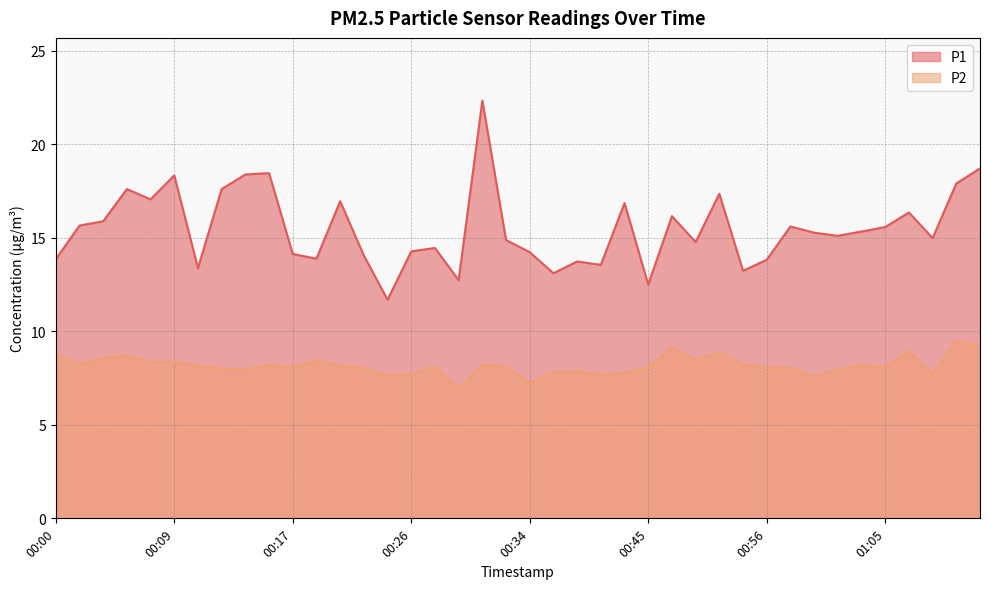

Reading right to left, transcribe all the data shown in this chart.

P1: 18.7	17.9	15.0	16.4	15.6	15.3	15.1	15.3	15.6	13.8	13.2	17.4	14.8	16.1	12.5	16.9	13.6	13.7	13.1	14.2	14.9	22.3	12.7	14.4	14.3	11.7	14.1	16.9	13.9	14.1	18.4	18.4	17.6	13.4	18.3	17.1	17.6	15.9	15.7	13.8
P2: 9.2	9.5	7.7	8.9	8.1	8.2	8.0	7.6	8.1	8.1	8.2	8.9	8.4	9.1	8.1	7.8	7.7	7.8	7.8	7.2	8.1	8.2	6.9	8.1	7.7	7.7	8.1	8.2	8.4	8.1	8.2	8.0	8.0	8.1	8.3	8.3	8.7	8.6	8.2	8.8